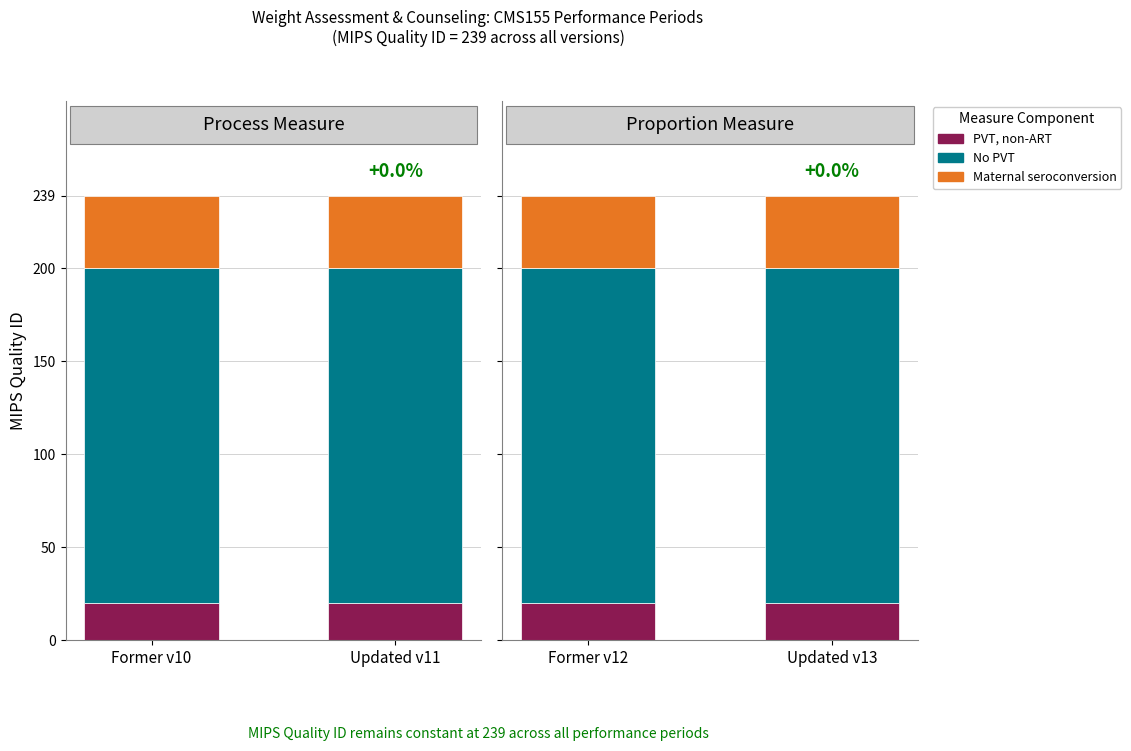

At which category is the sum across all series the highest?

Former v12